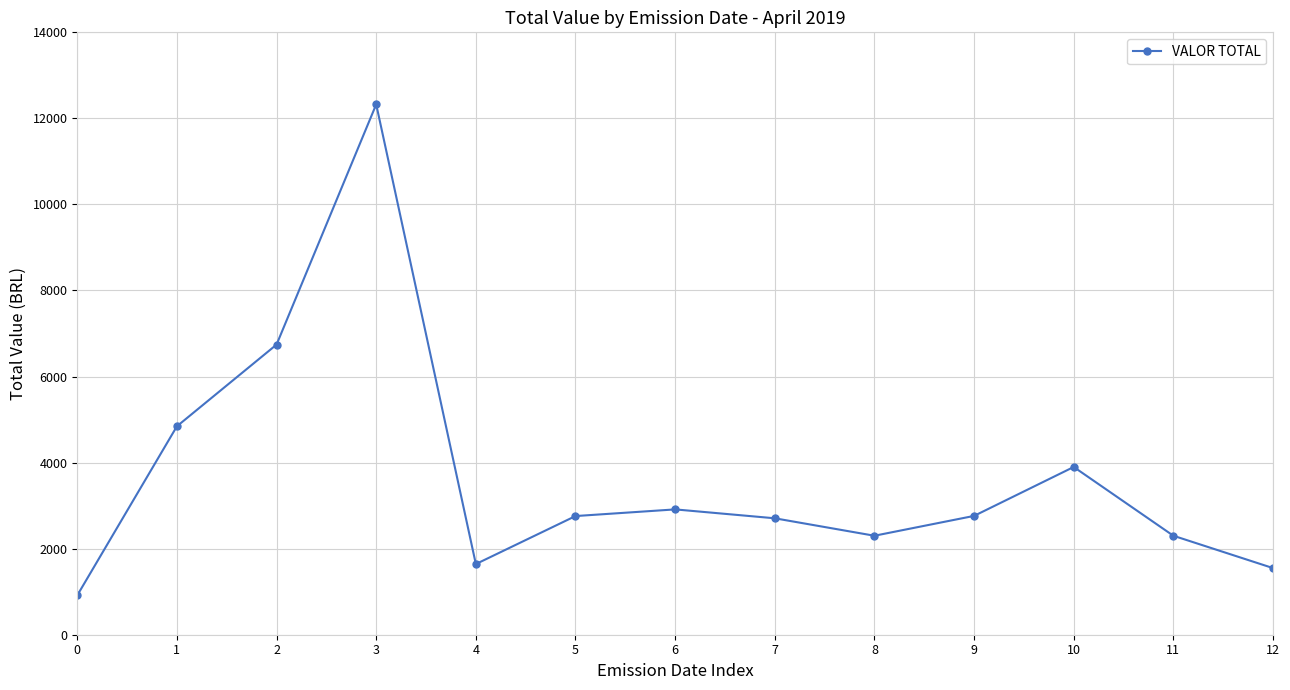

What is the difference between the maximum and minimum values?

11410.4